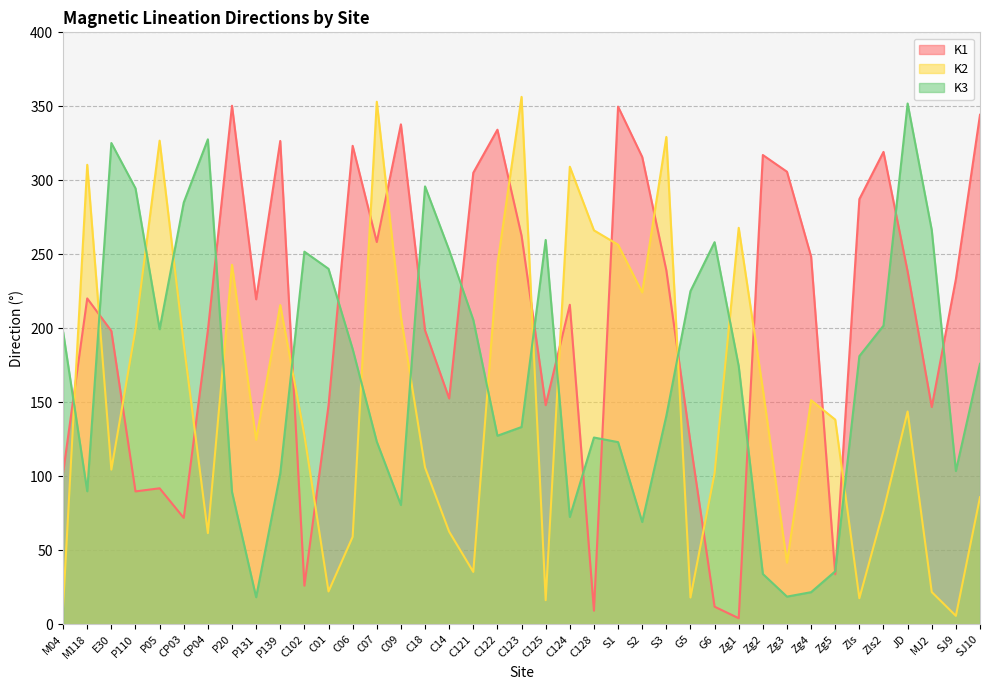

How many values in the K1 series exceed 220?

20